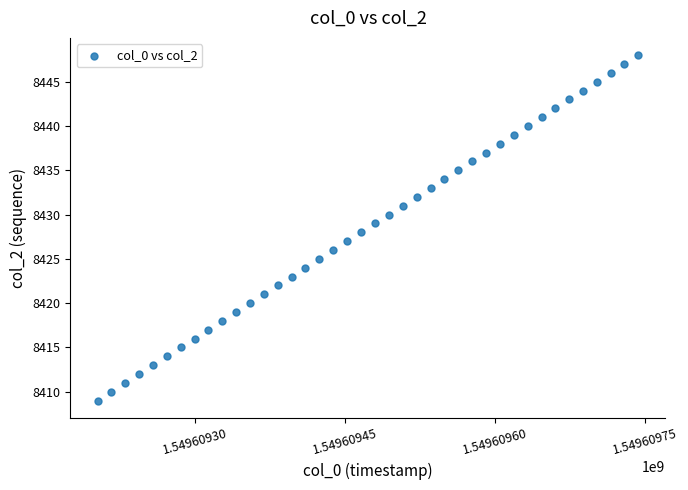

What is the range of Y values (max minus min)?

39